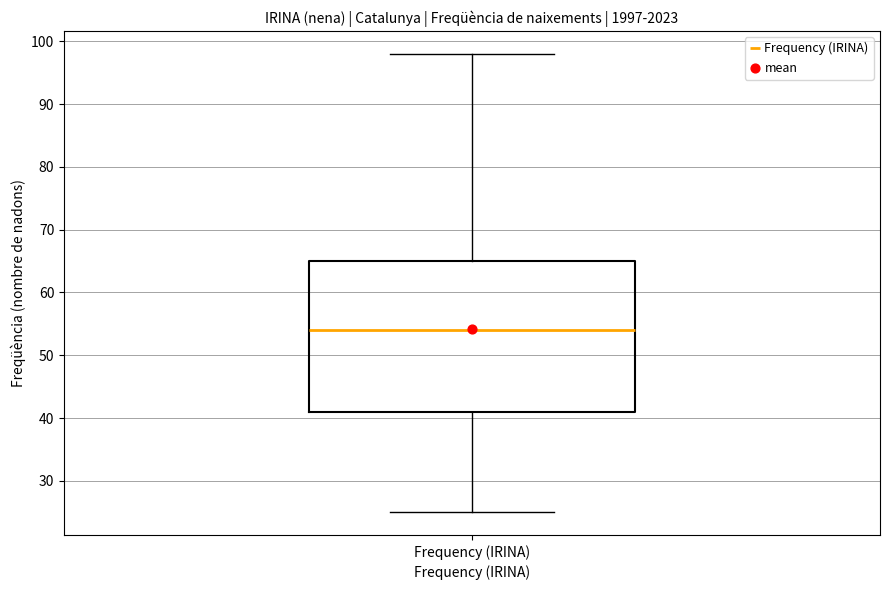

Where does the upper whisker of the box for Frequency (IRINA) end on the y-axis? The values are not printed on the chart, so give them approximately, as read against the axis.

98